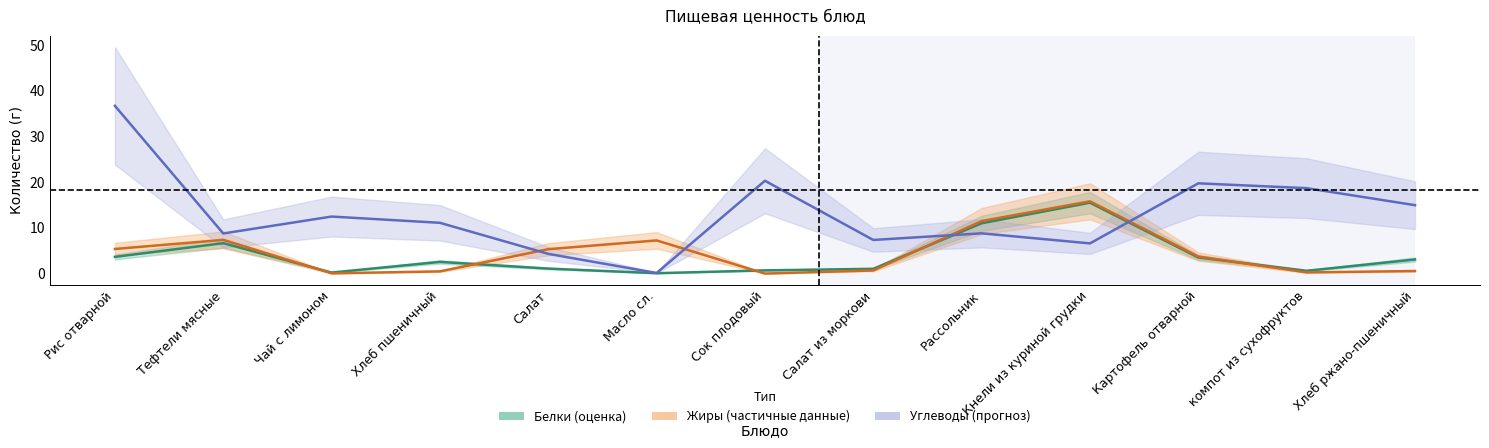

What is the sum of the Углеводы values at Чай с лимоном and Салат?

16.8